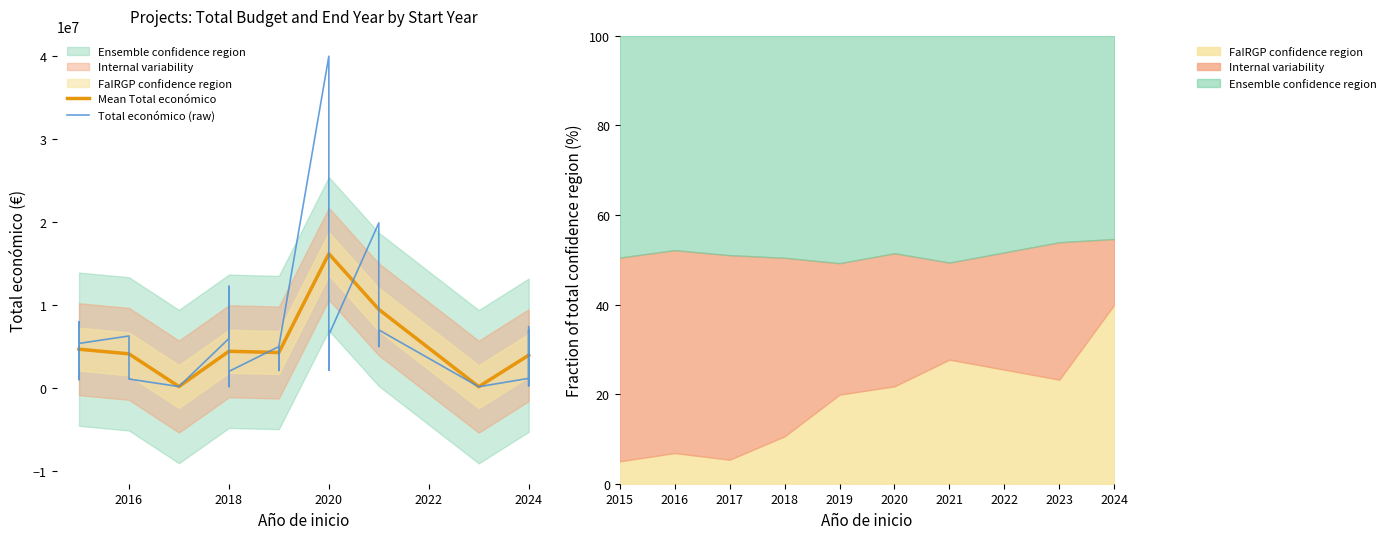

The value of Mean Total económico at 2024 is 3949303.5. True or false?

True